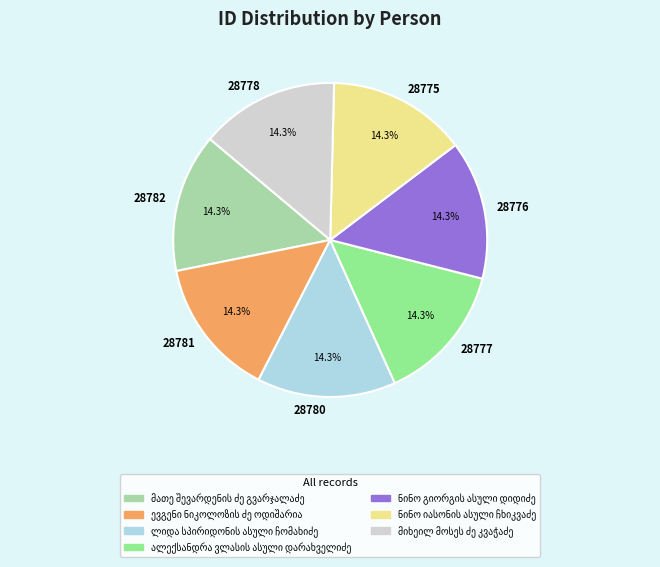

How many slices are in this pie chart?

7